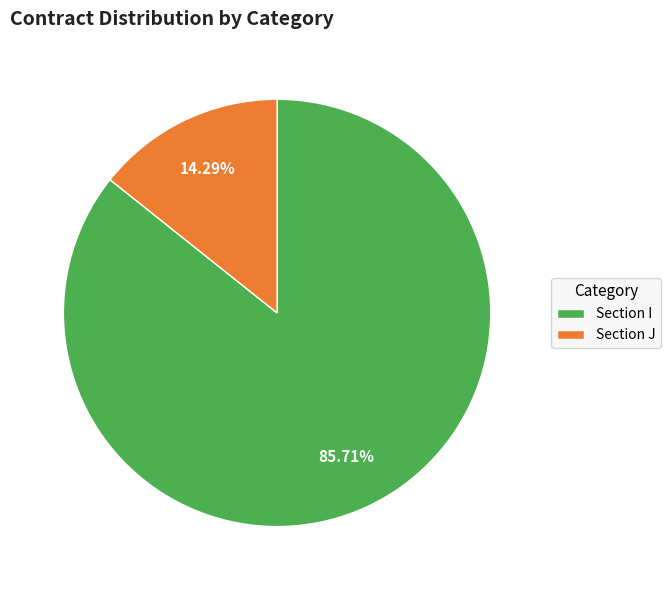

How many slices are in this pie chart?

2